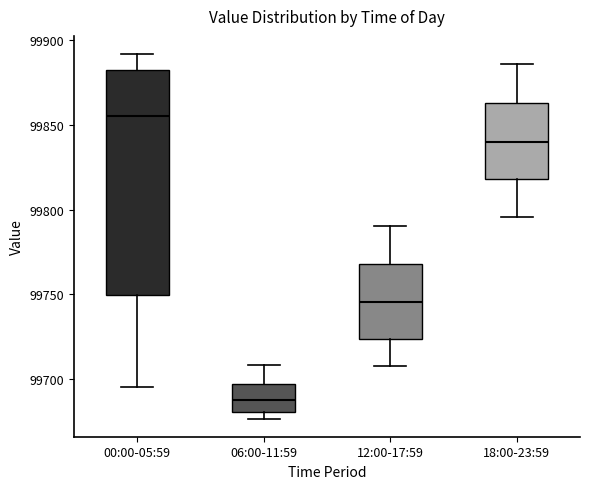

Comparing the boxes themselves (not the whiskers), which one is the tallest?

00:00-05:59